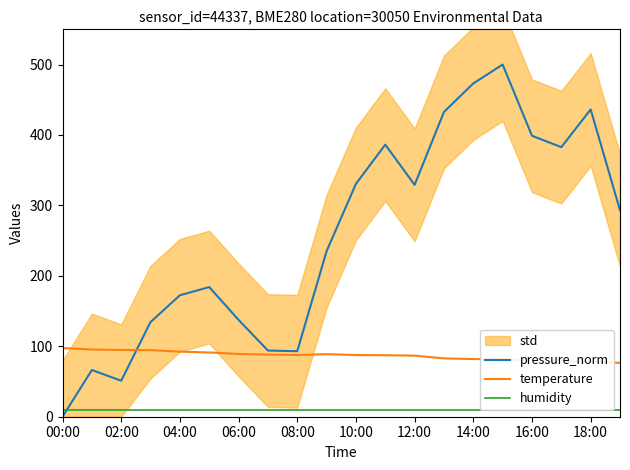

The temperature series shows 86.7 at 12:00. True or false?

True